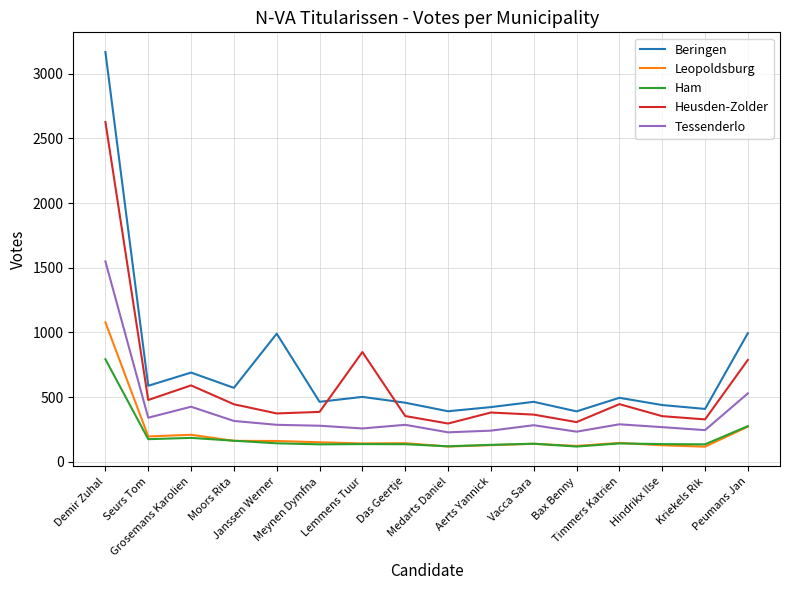

At which label is Heusden-Zolder closest to 1461?

Lemmens Tuur